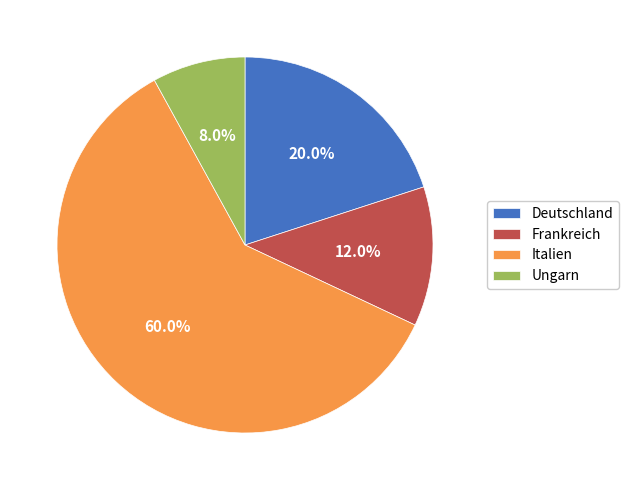

To the nearest percent, what is the difference between the largest and smallest slice percentages?

52%